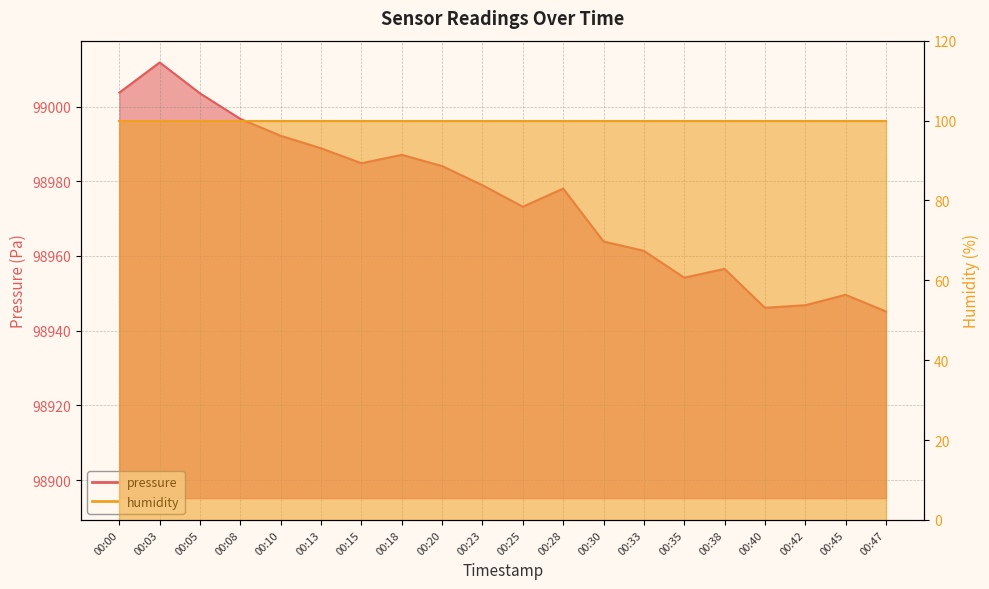

Rank the categories by value from highest to lowest.

00:03, 00:00, 00:05, 00:08, 00:10, 00:13, 00:18, 00:15, 00:20, 00:23, 00:28, 00:25, 00:30, 00:33, 00:38, 00:35, 00:45, 00:42, 00:40, 00:47